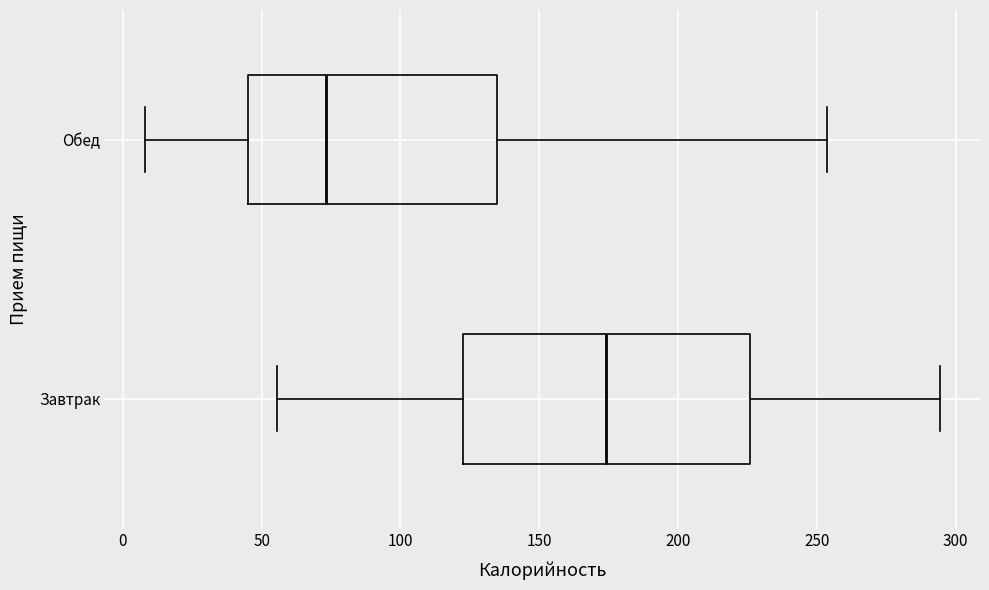

Reading bottom to top, read every box against the x-axis: the position of its median line, the range the box covers, and the ends of its whiskers. The values are not printed on the chart, so give them approximately, as read against the axis.

Завтрак: median 175, box 120 to 225, whiskers 55 to 295
Обед: median 75, box 45 to 135, whiskers 10 to 255